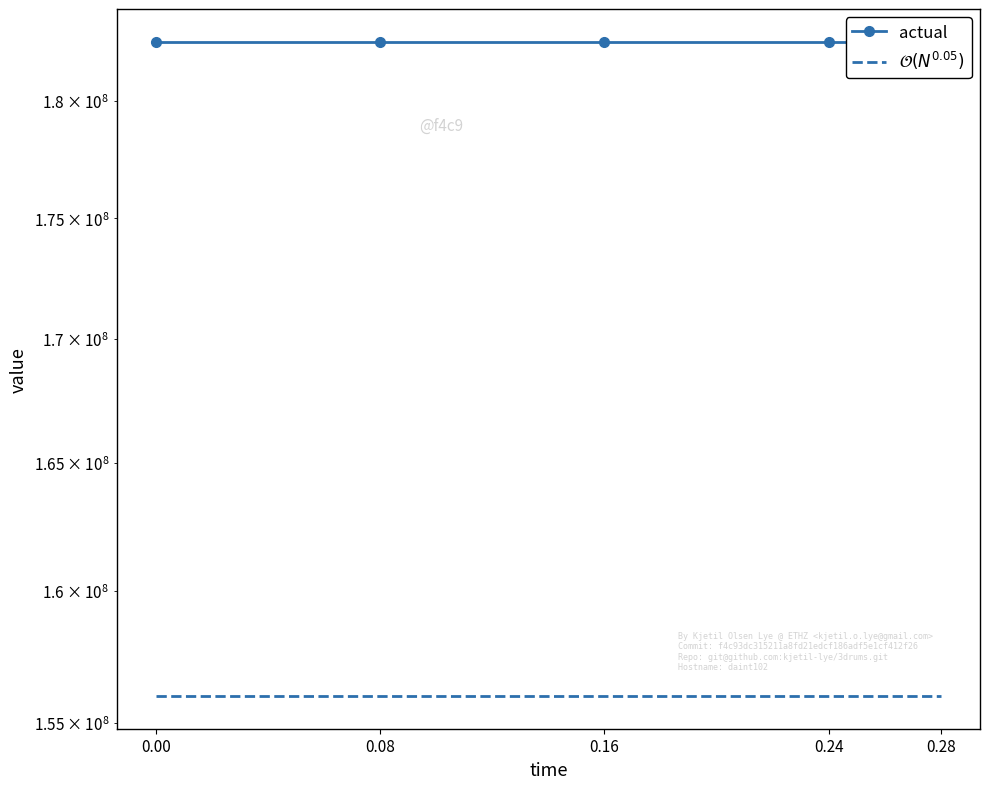

Rank the categories by $\mathcal{O}(N^{0.05})$ value from lowest to highest.

0.00, 0.08, 0.16, 0.24, 0.28